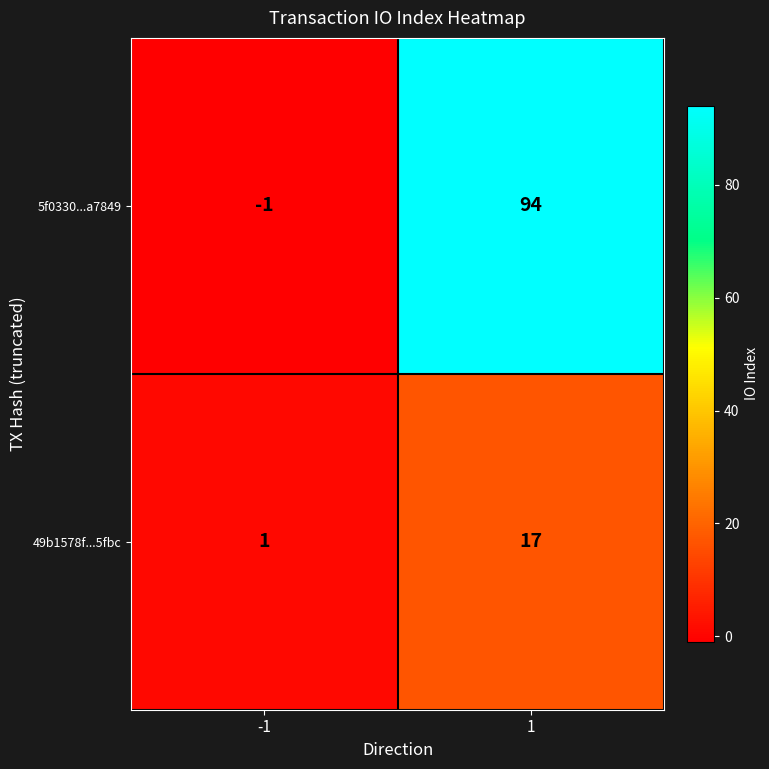

What value does the 5f0330...a7849 series have at 1, to the nearest 10?

90